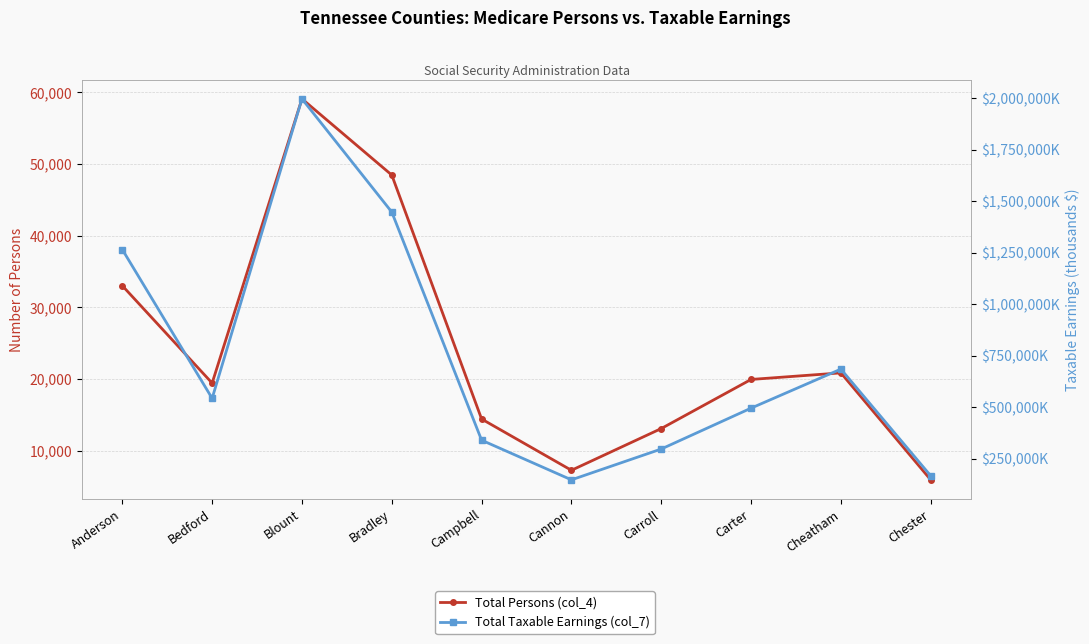

Where is the first local maximum for Total Taxable Earnings (col_7)?

Blount